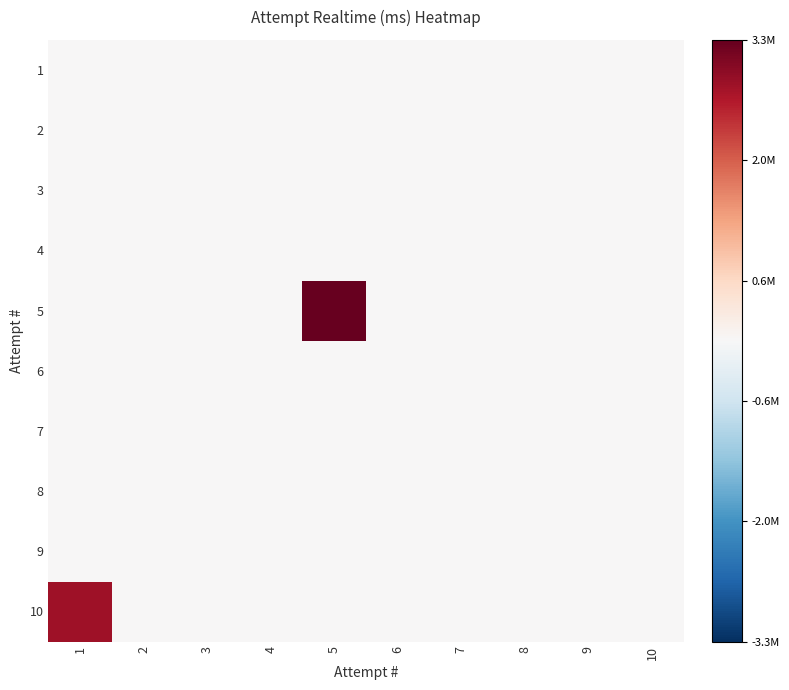

Reading left to right, what are all the values shown in this chart?

1: 1=0	2=0	3=0	4=0	5=0	6=0	7=0	8=0	9=0	10=0
2: 1=0	2=0	3=0	4=0	5=0	6=0	7=0	8=0	9=0	10=0
3: 1=0	2=0	3=0	4=0	5=0	6=0	7=0	8=0	9=0	10=0
4: 1=0	2=0	3=0	4=0	5=0	6=0	7=0	8=0	9=0	10=0
5: 1=0	2=0	3=0	4=0	5=3369457	6=0	7=0	8=0	9=0	10=0
6: 1=0	2=0	3=0	4=0	5=0	6=0	7=0	8=0	9=0	10=0
7: 1=0	2=0	3=0	4=0	5=0	6=0	7=0	8=0	9=0	10=0
8: 1=0	2=0	3=0	4=0	5=0	6=0	7=0	8=0	9=0	10=0
9: 1=0	2=0	3=0	4=0	5=0	6=0	7=0	8=0	9=0	10=0
10: 1=2868799	2=0	3=0	4=0	5=0	6=0	7=0	8=0	9=0	10=0